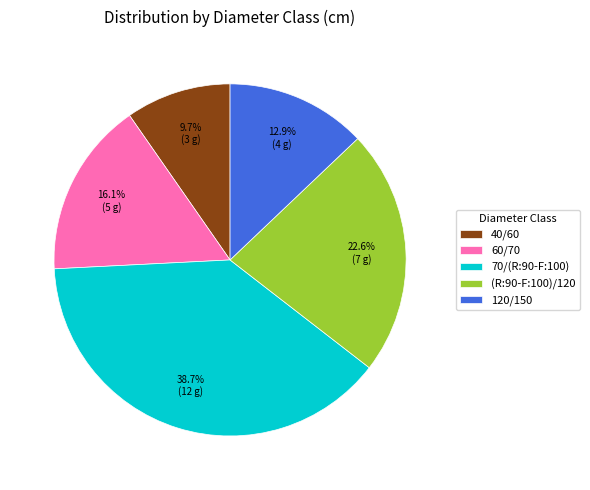

What is the total percentage of 120/150 and 70/(R:90-F:100)?

51.6%